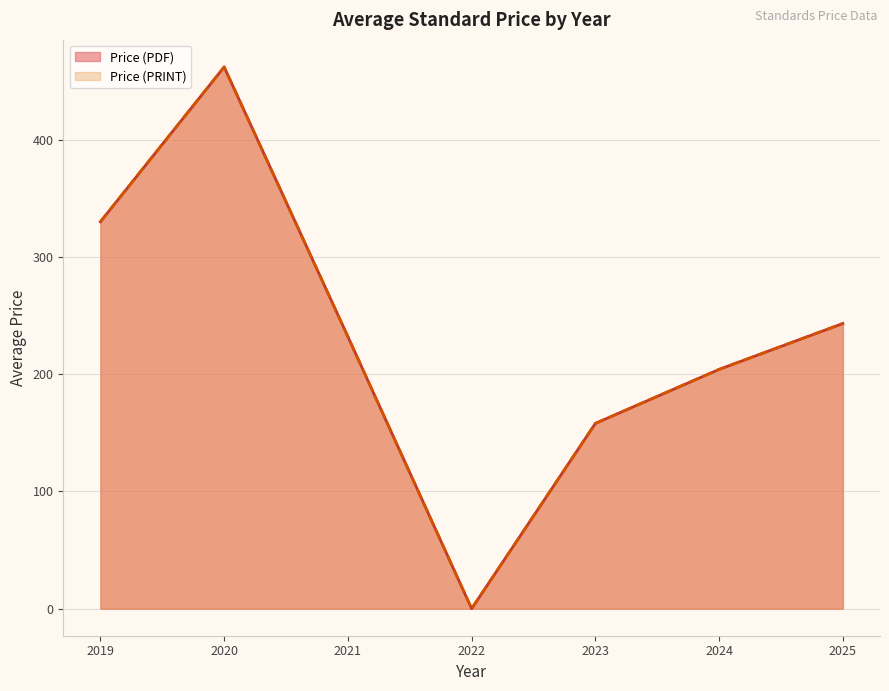

How many lines are shown in the chart?

2